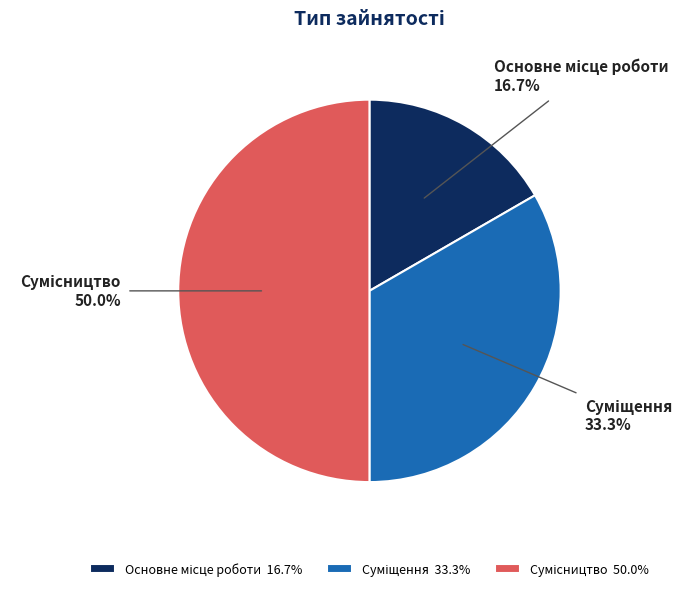

Which category has the biggest portion of the pie?

Сумісництво